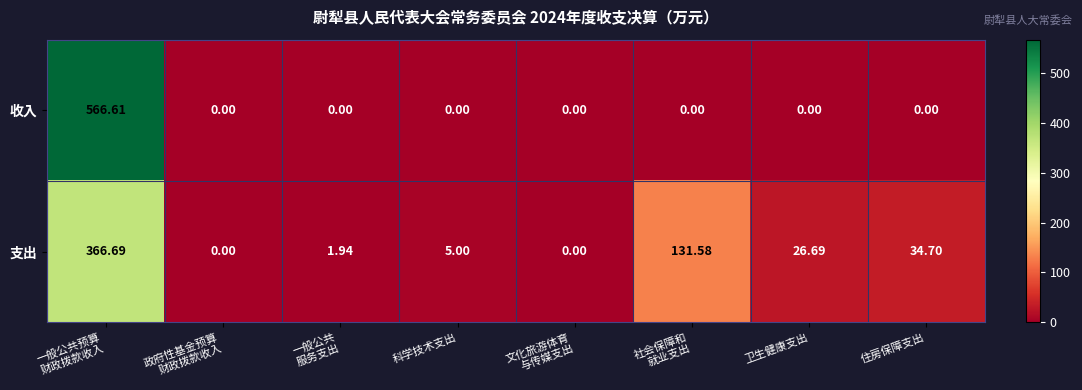

List the series in order of their peak value, lowest first.

支出, 收入